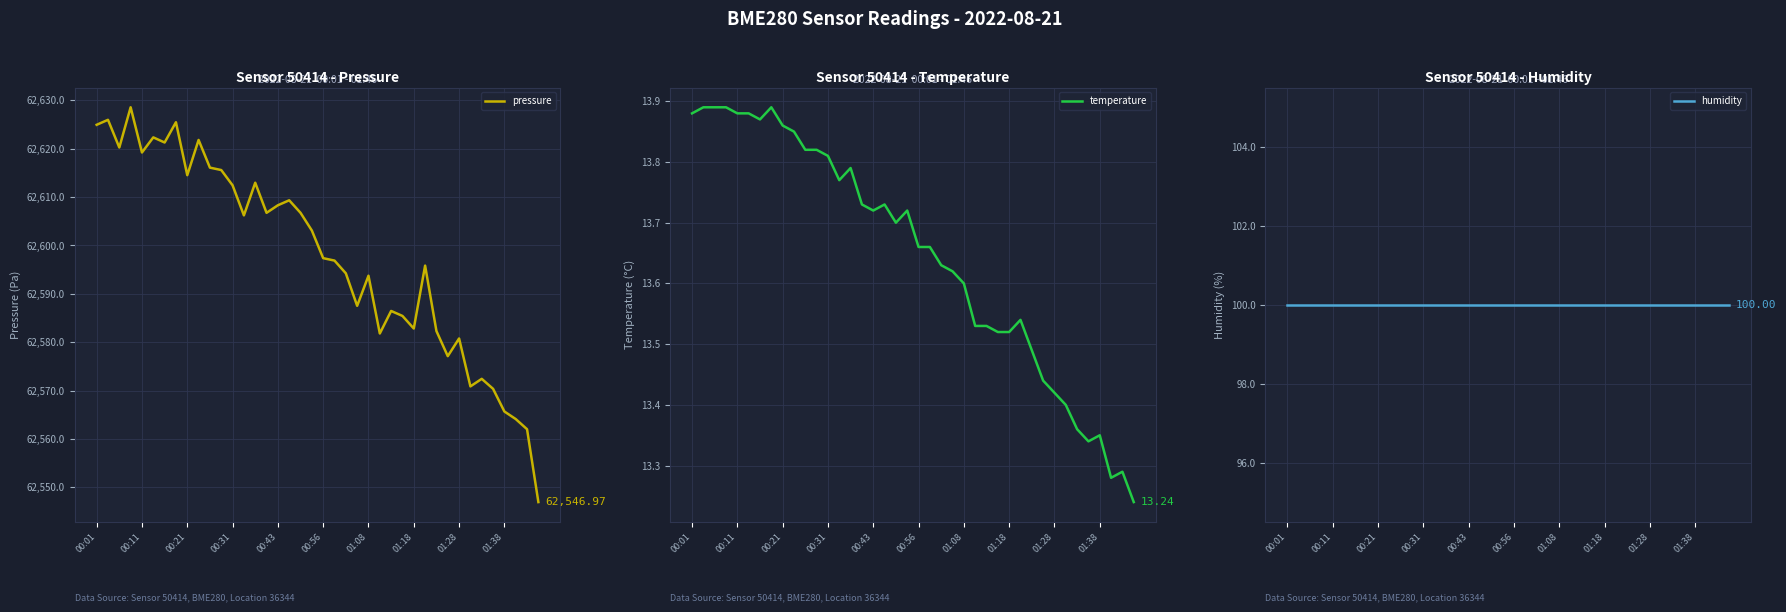

Which has a higher value, 10 or 00:43?

00:43